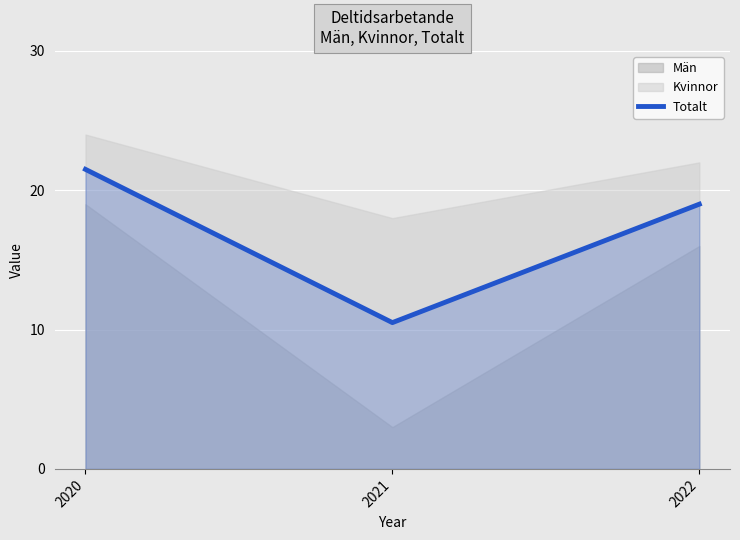

What is the value of the 3rd point from the left?

19.0